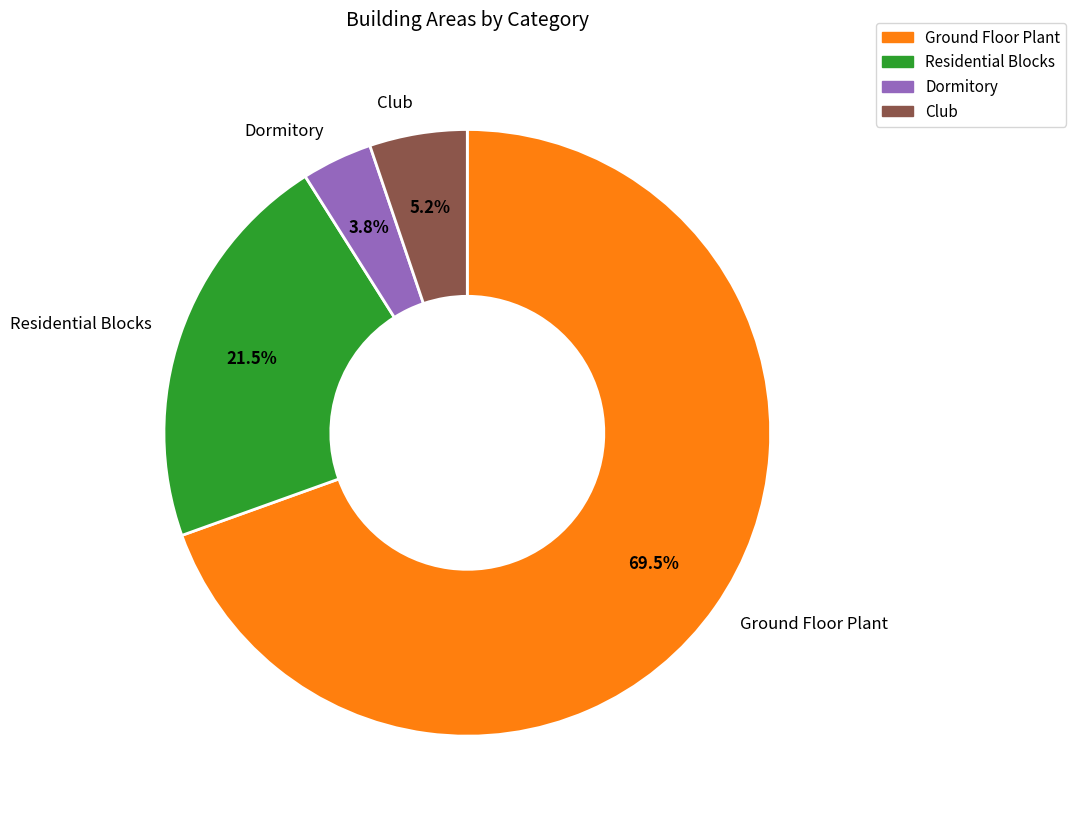

Rank the categories by value from lowest to highest.

Dormitory, Club, Residential Blocks, Ground Floor Plant